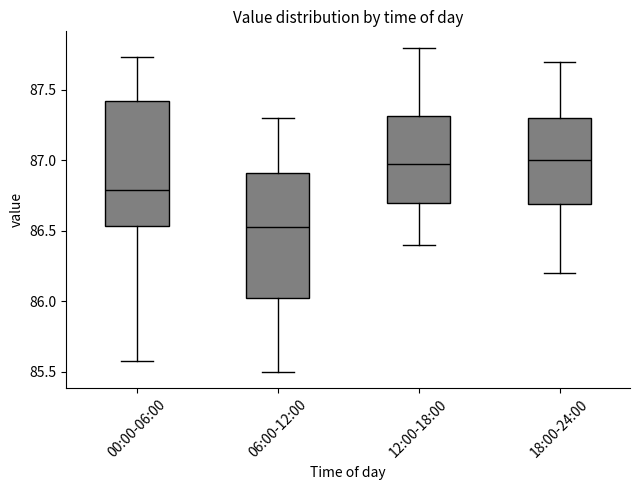

Where does the lower whisker of the box for 18:00-24:00 end on the y-axis? The values are not printed on the chart, so give them approximately, as read against the axis.

86.20